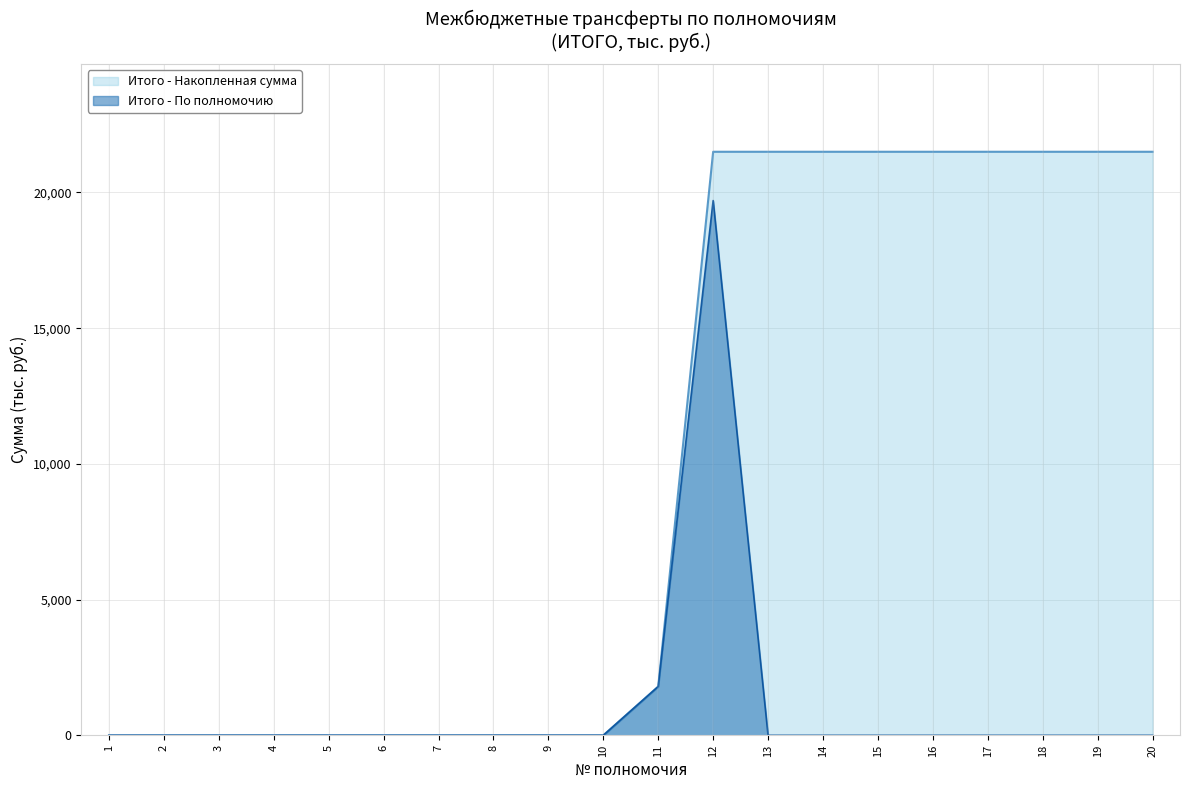

How many lines are shown in the chart?

2